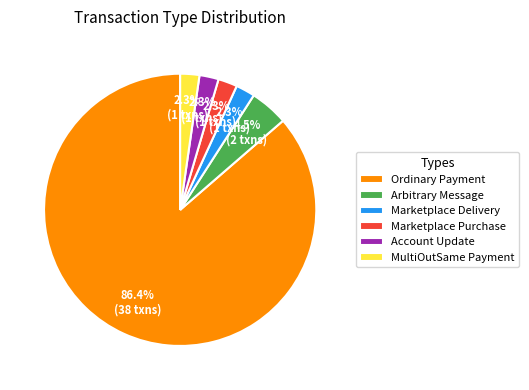

What percentage is the Account Update slice, to the nearest percent?

2%